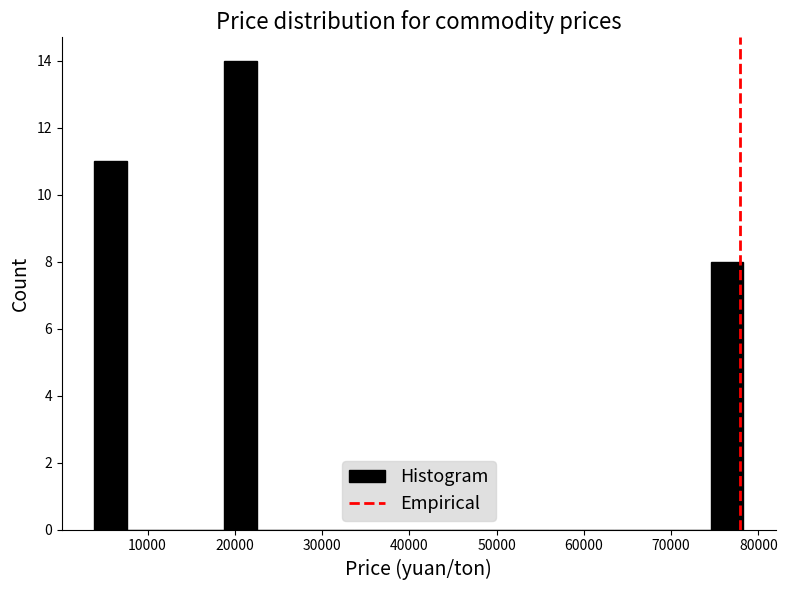

Around what value on the x-axis is the tallest bar? Give the approximate position of its centre, as read against the axis.

21000